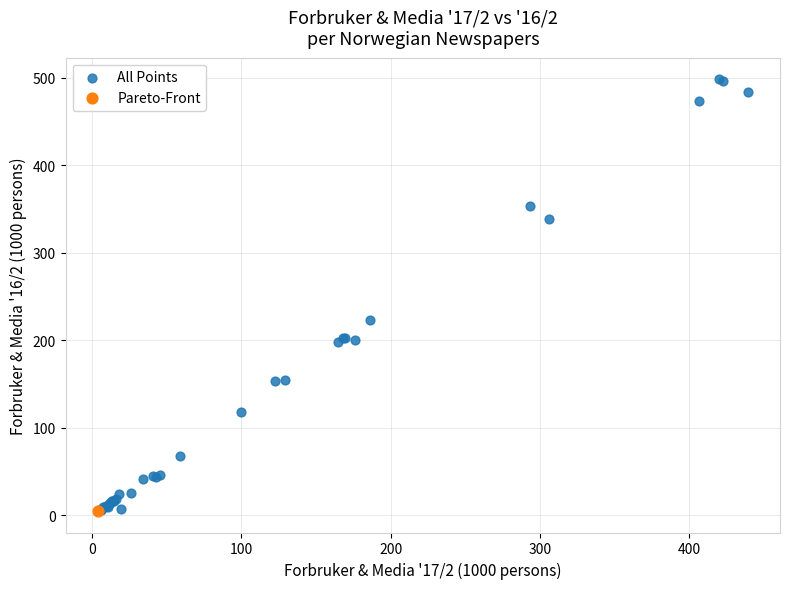

What are all the series names shown in the legend?

All Points, Pareto-Front